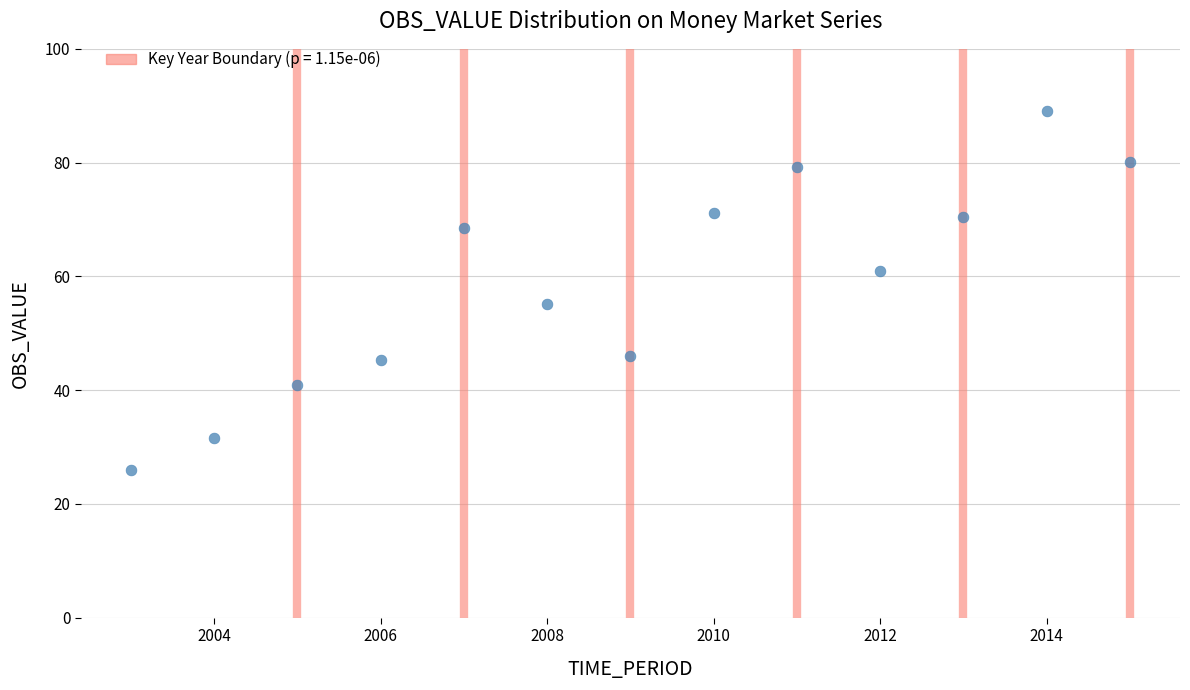

What Y value in the scatter plot is closest to 57?

55.1